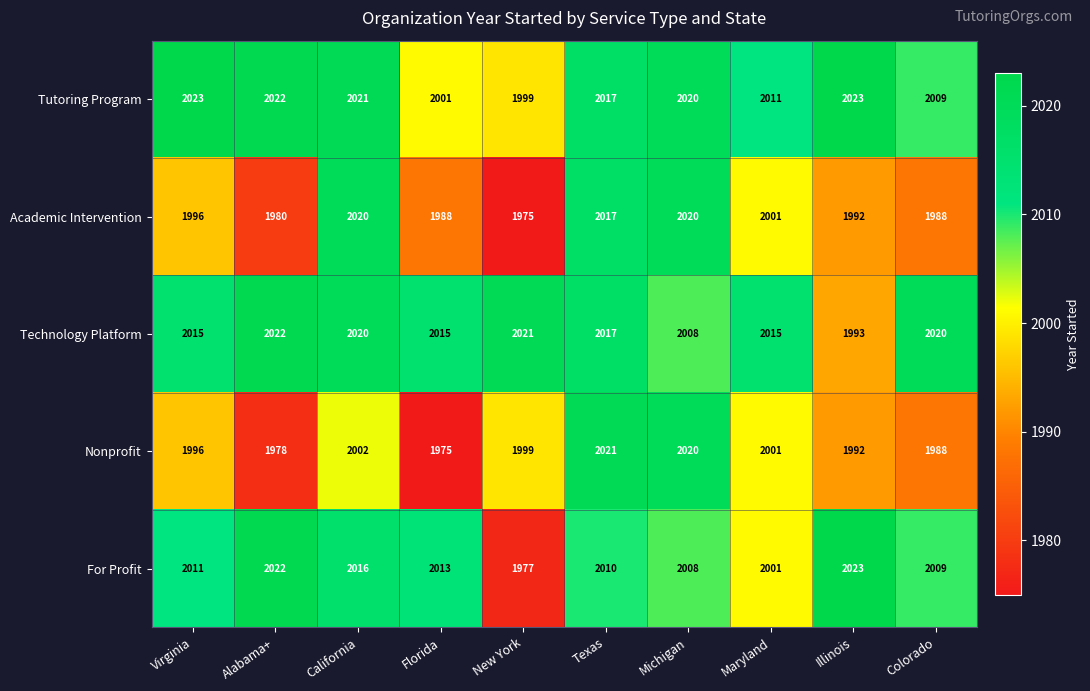

Is it true that For Profit equals 2001 at Maryland?

True